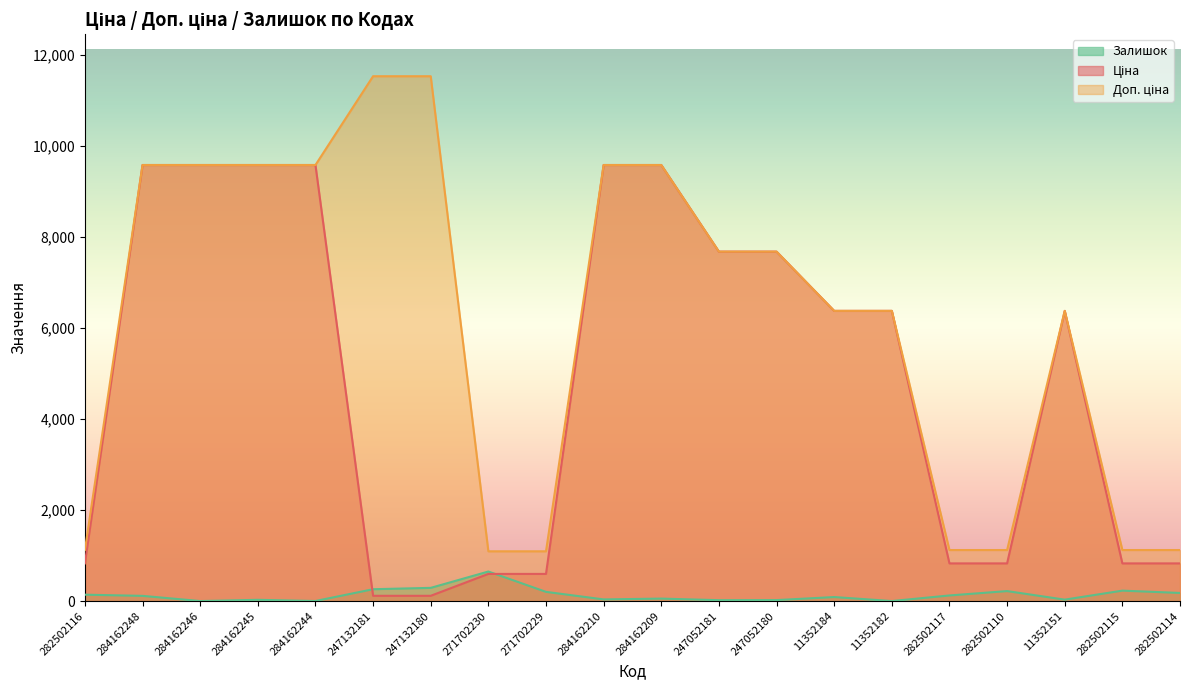

What is the sum of all Доп. ціна values?

122879.6